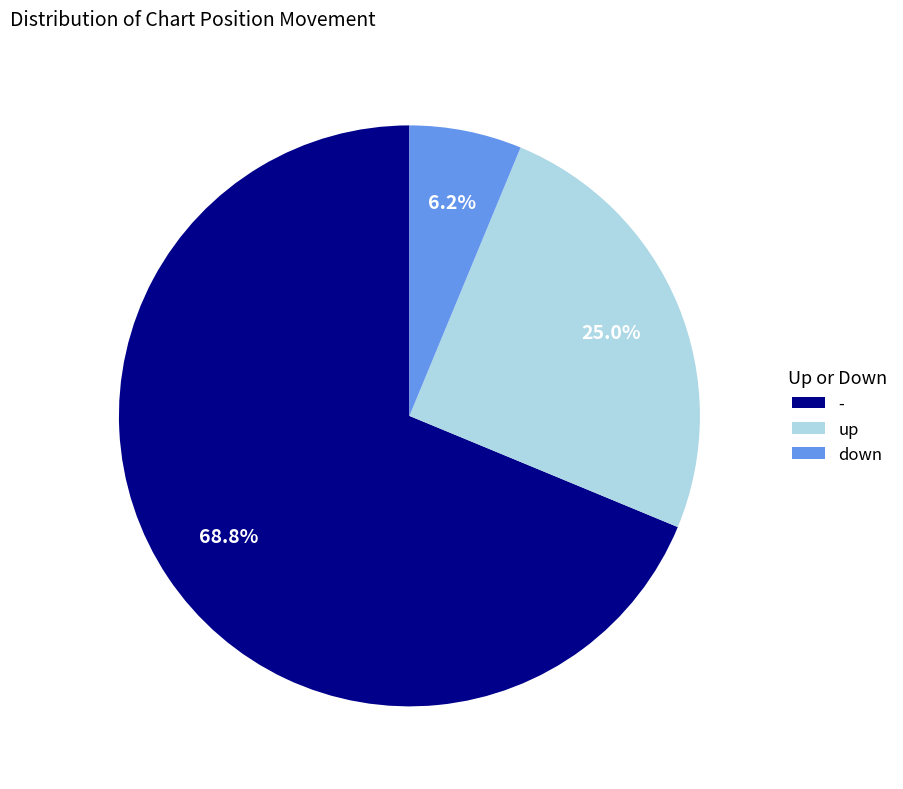

How many segments does this pie chart have?

3